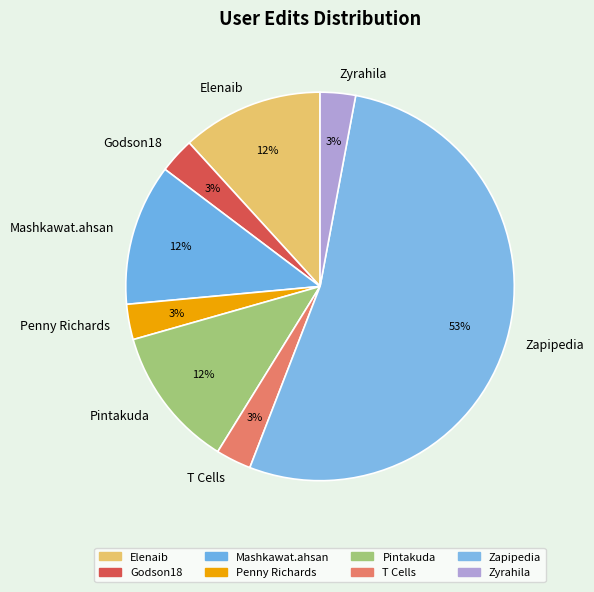

Which category accounts for the majority?

Zapipedia